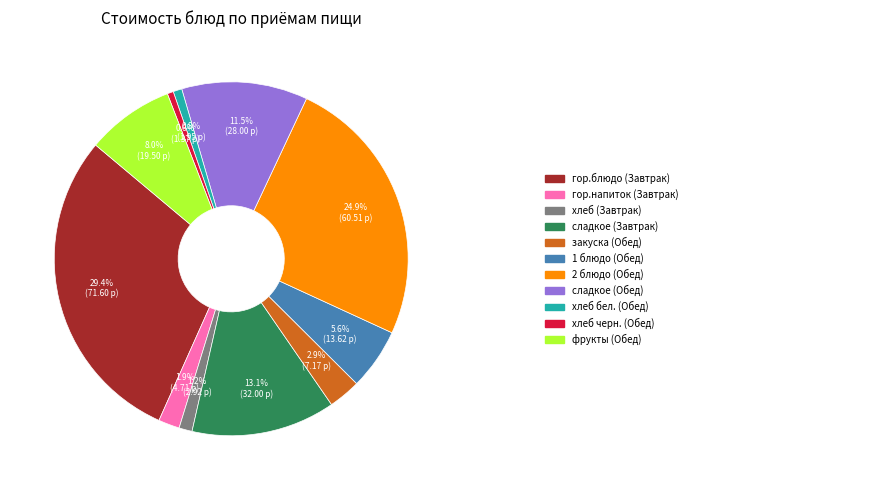

To the nearest percent, what is the average slice percentage?

9%